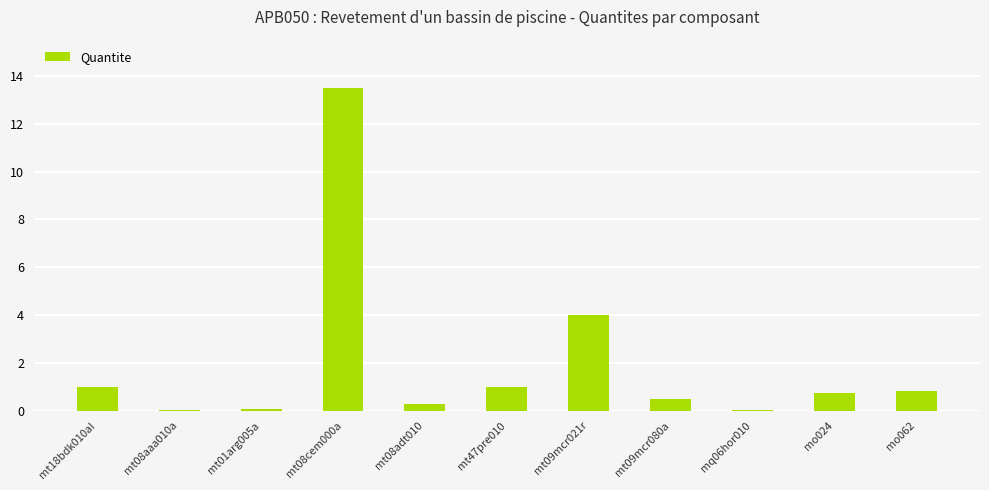

How many data points does each series have?

11